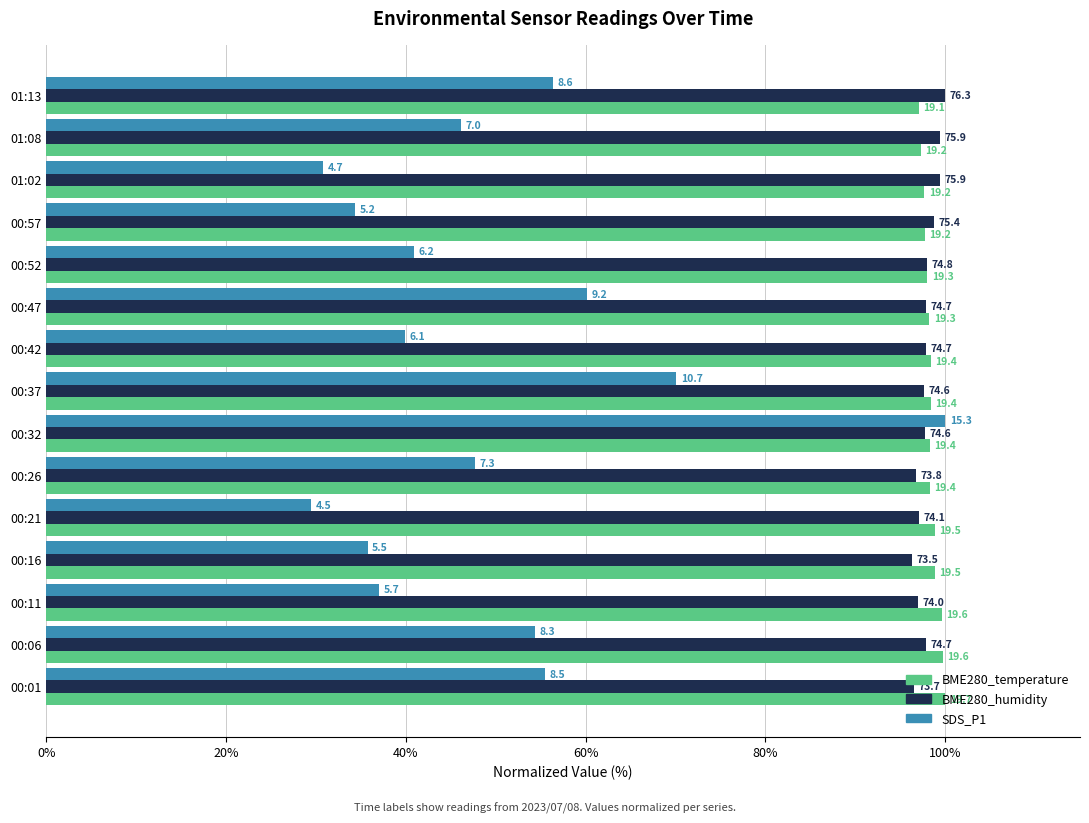

What is the highest value of the BME280_humidity series?

100.0